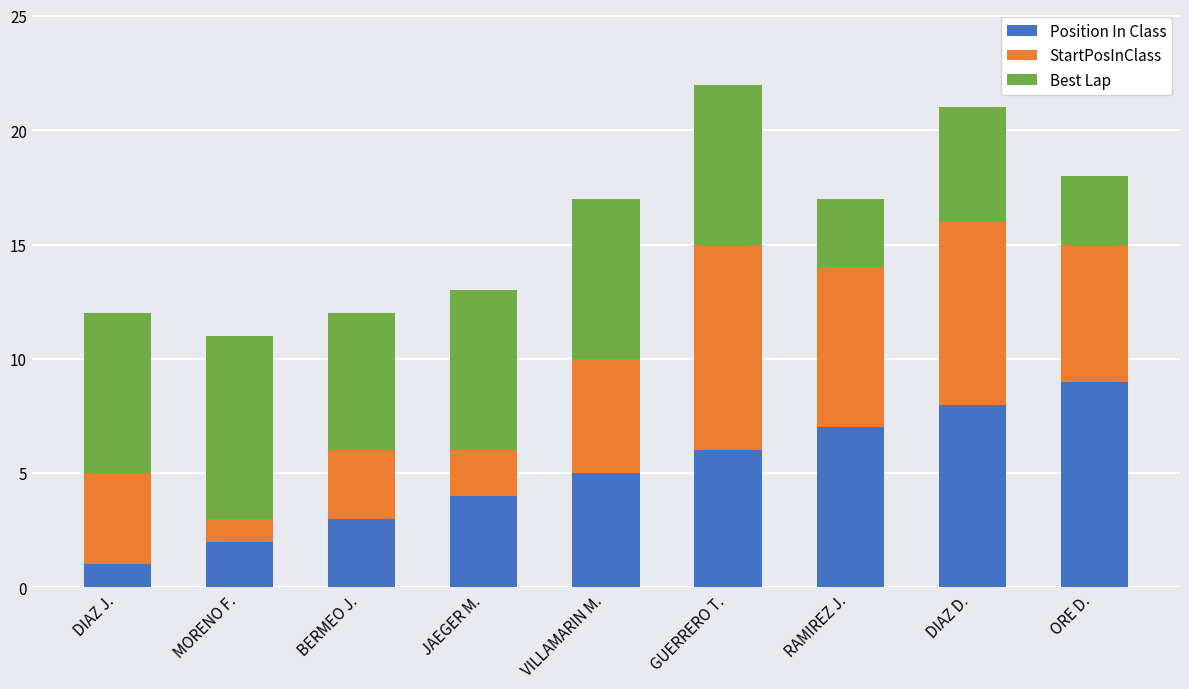

Reading left to right, transcribe the values for Position In Class.

1	2	3	4	5	6	7	8	9